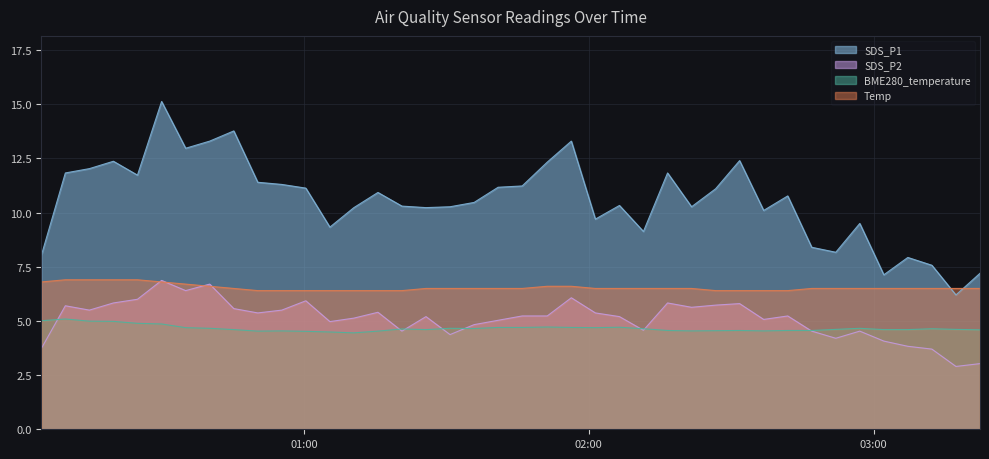

At how many categories does at least one series exceed 11?

18